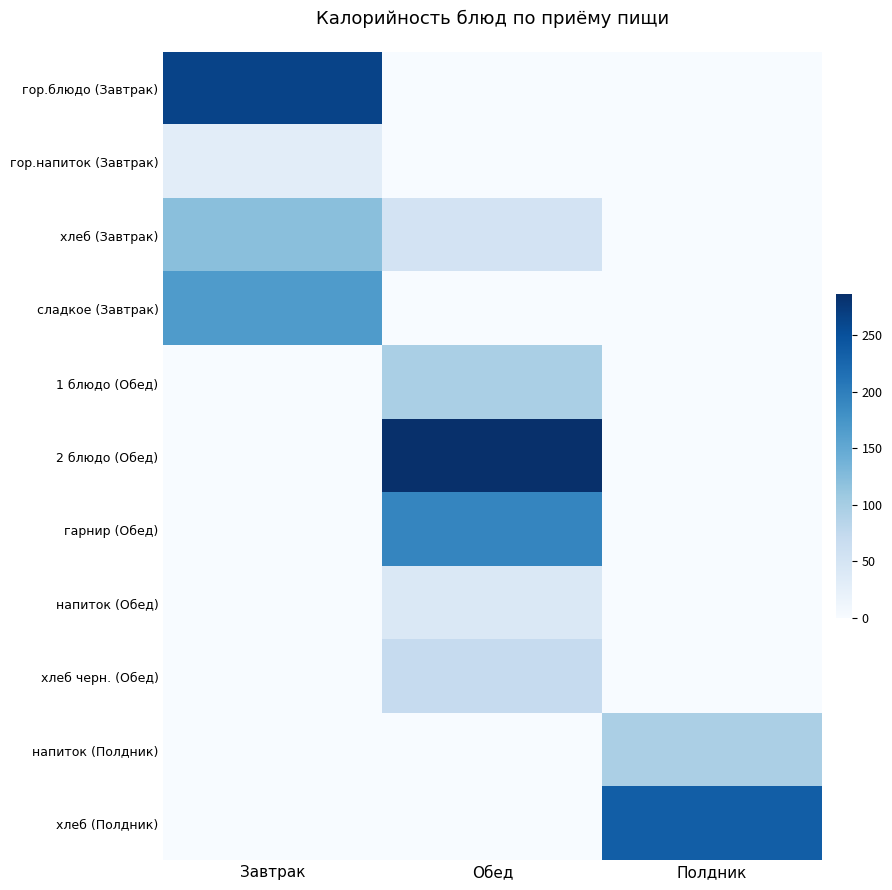

Which series has the largest total across all categories?

2 блюдо (Обед)